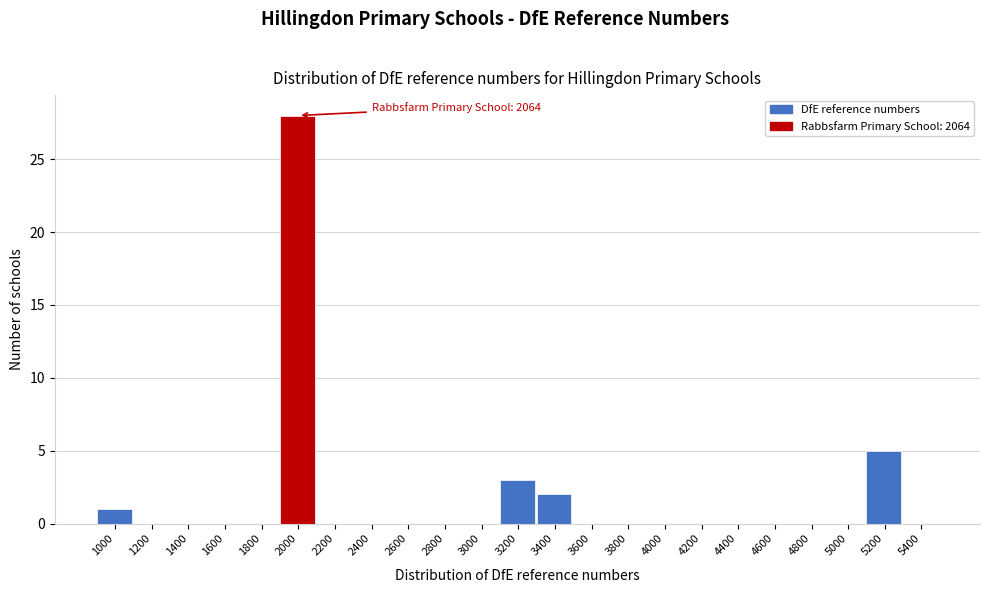

Reading left to right, what are all the values shown in this chart?

1000=1	1200=0	1400=0	1600=0	1800=0	2000=28	2200=0	2400=0	2600=0	2800=0	3000=0	3200=3	3400=2	3600=0	3800=0	4000=0	4200=0	4400=0	4600=0	4800=0	5000=0	5200=5	5400=0